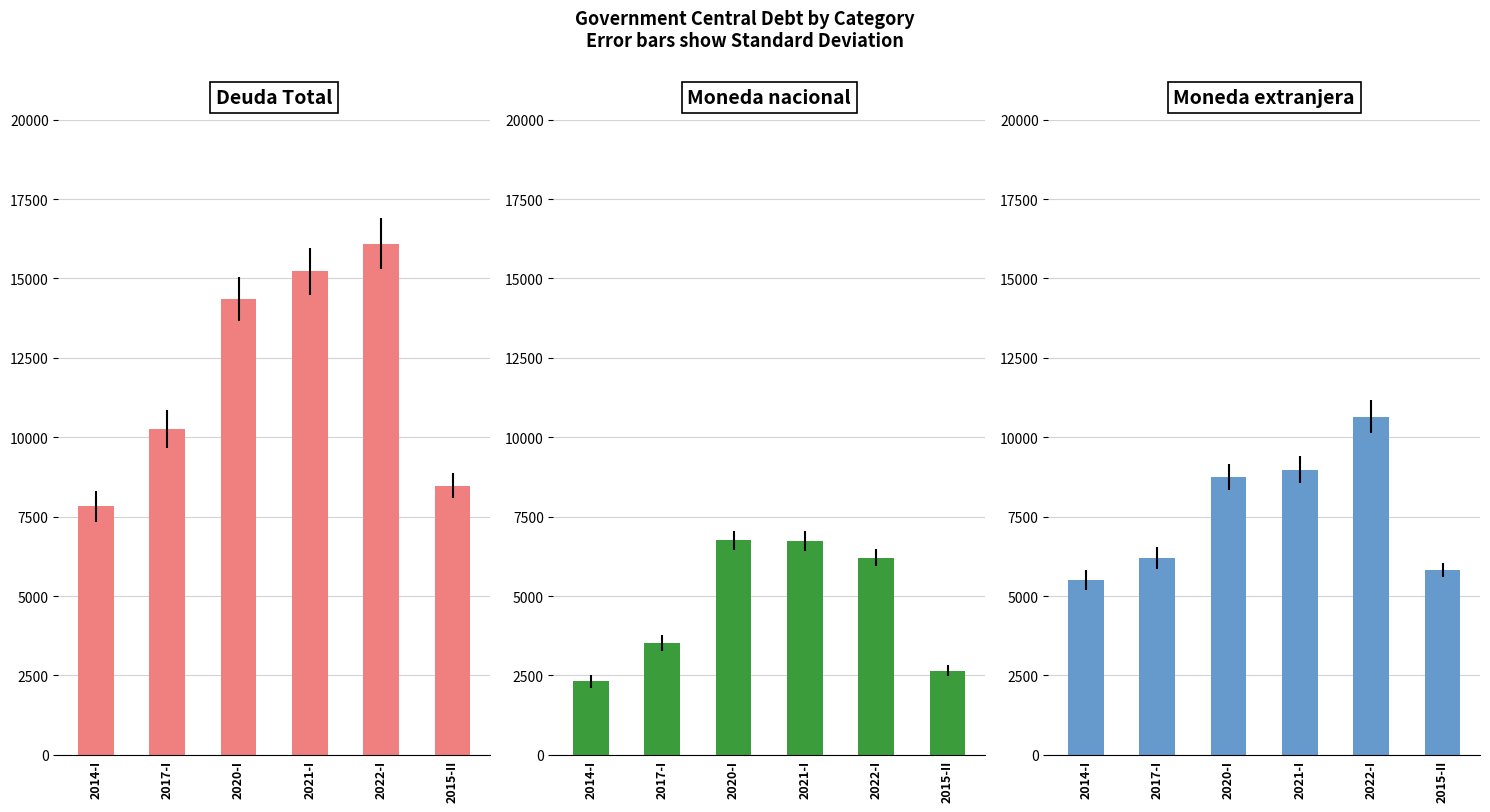

Rank the series by their average value, from highest to lowest.

Deuda Total, Moneda extranjera, Moneda nacional